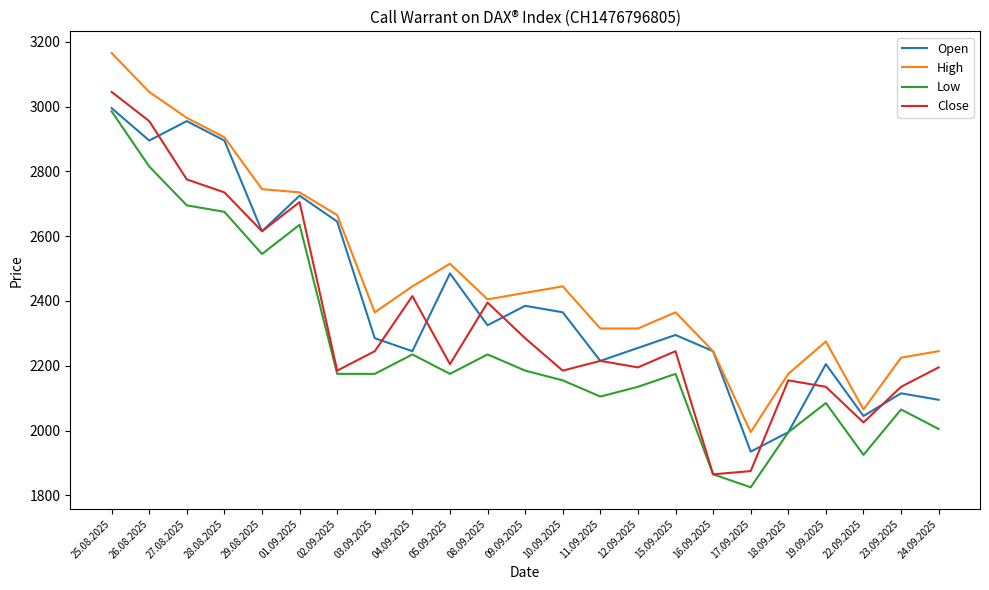

At how many categories does at least one series exceed 2139?

21